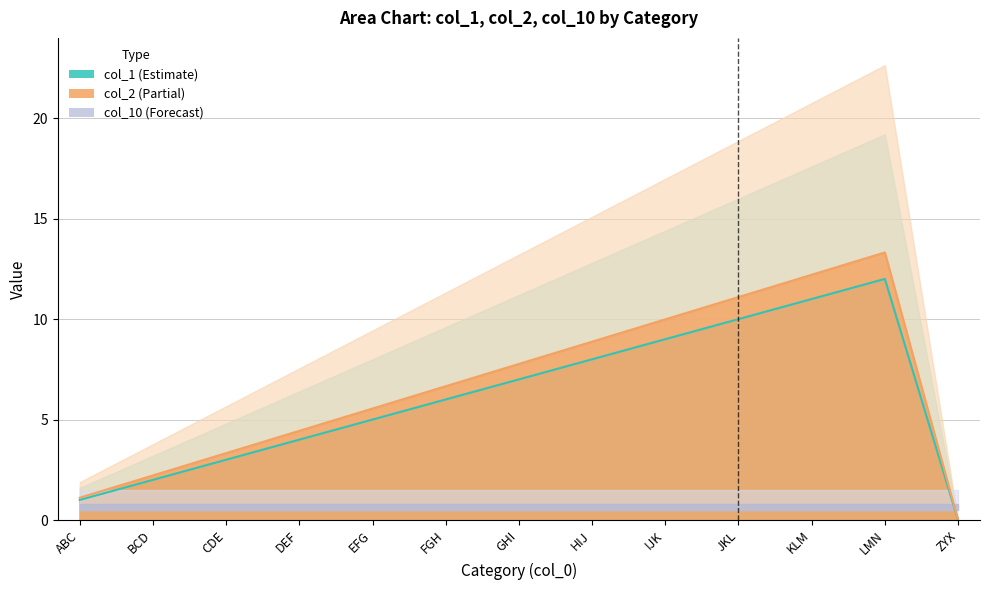

True or false: col_2 has a value of 0.0 at ZYX.

True